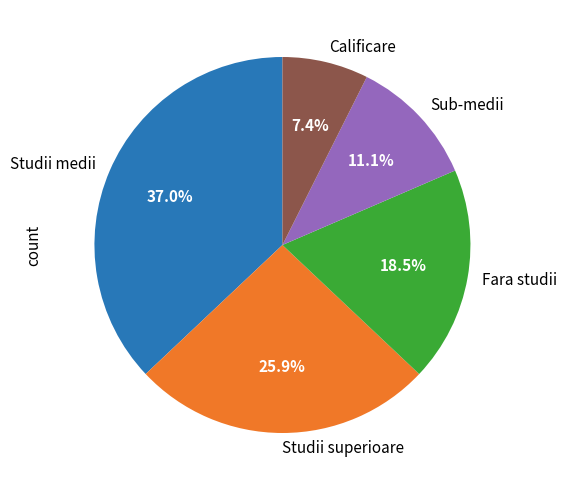

Approximately how many times larger is the value at Calificare compared to Fara studii?

0.4